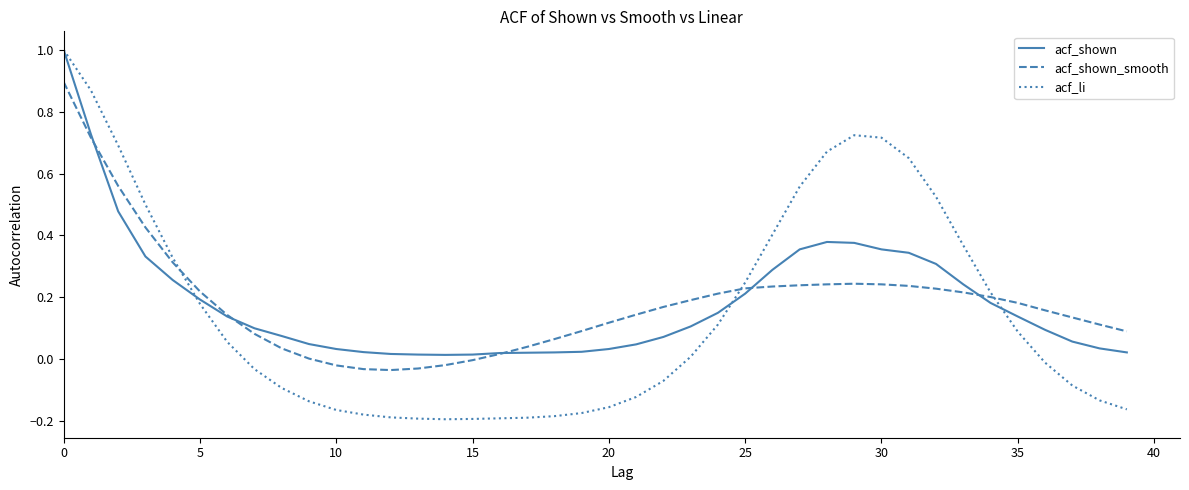

Which series has the largest range (max minus min)?

acf_li